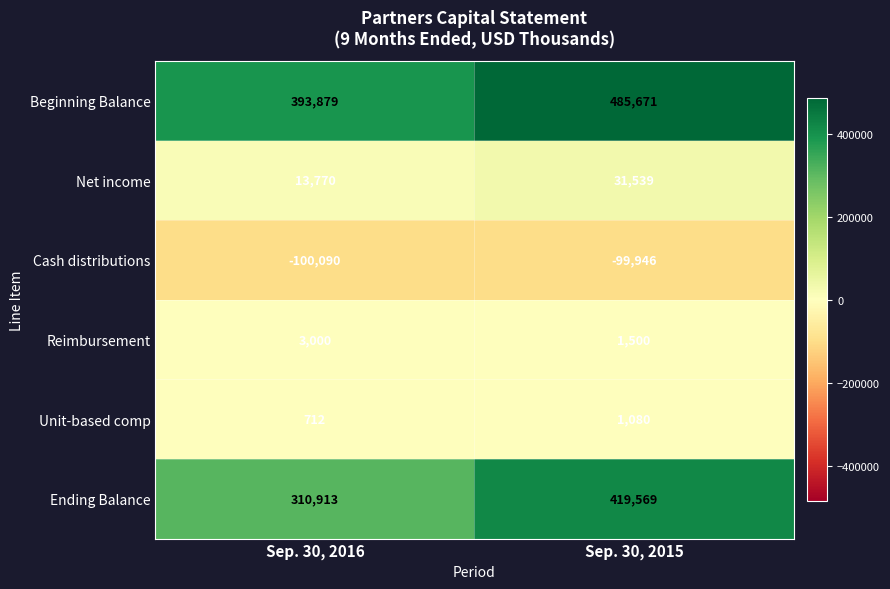

Where is Ending Balance nearest to the value 365241?

Sep. 30, 2016